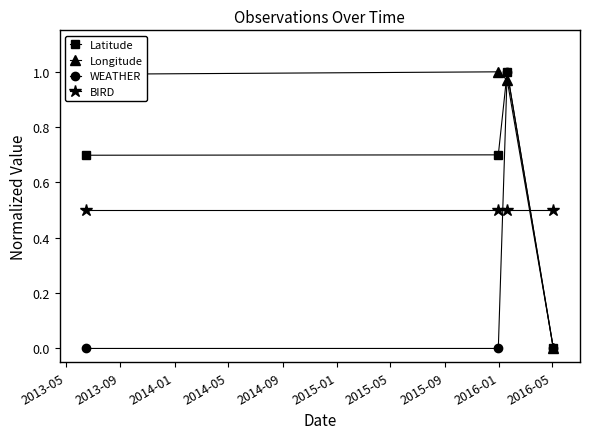

What is the average value of the Longitude series?

0.7